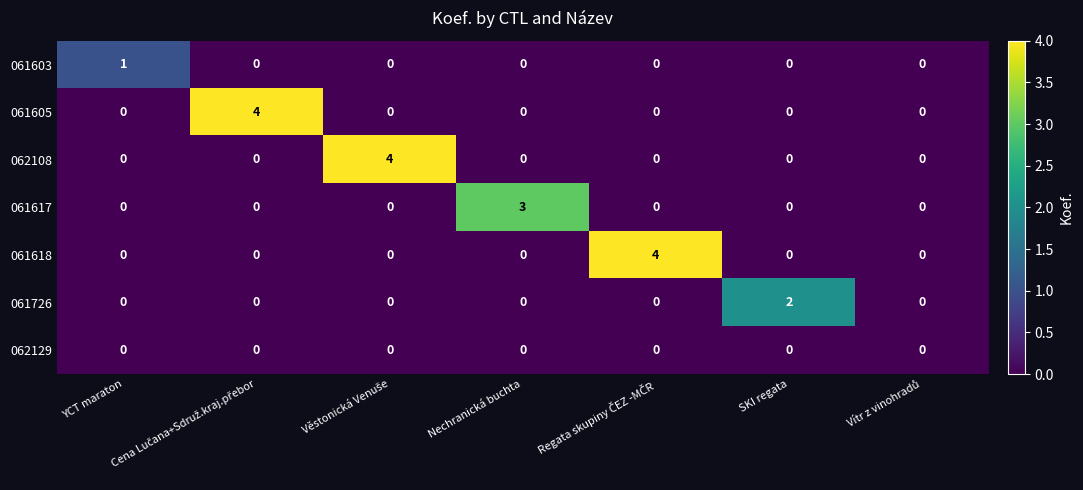

What is the difference between the maximum and minimum values in the 061618 series?

4